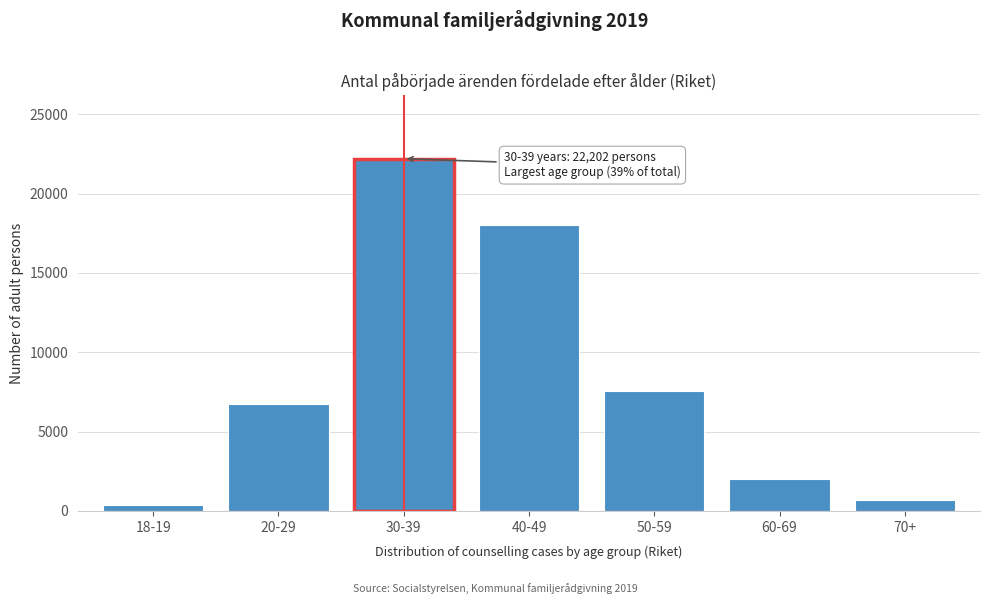

Reading left to right, what are all the values shown in this chart?

18-19=343	20-29=6716	30-39=22202	40-49=18007	50-59=7550	60-69=2033	70+=690